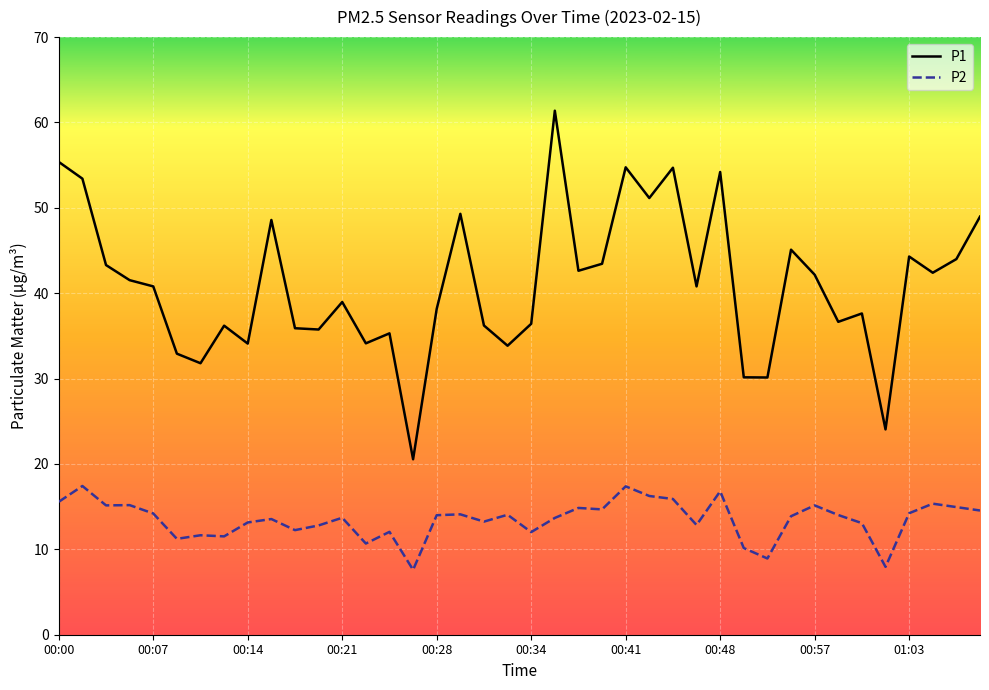

Which series has the largest total across all categories?

P1